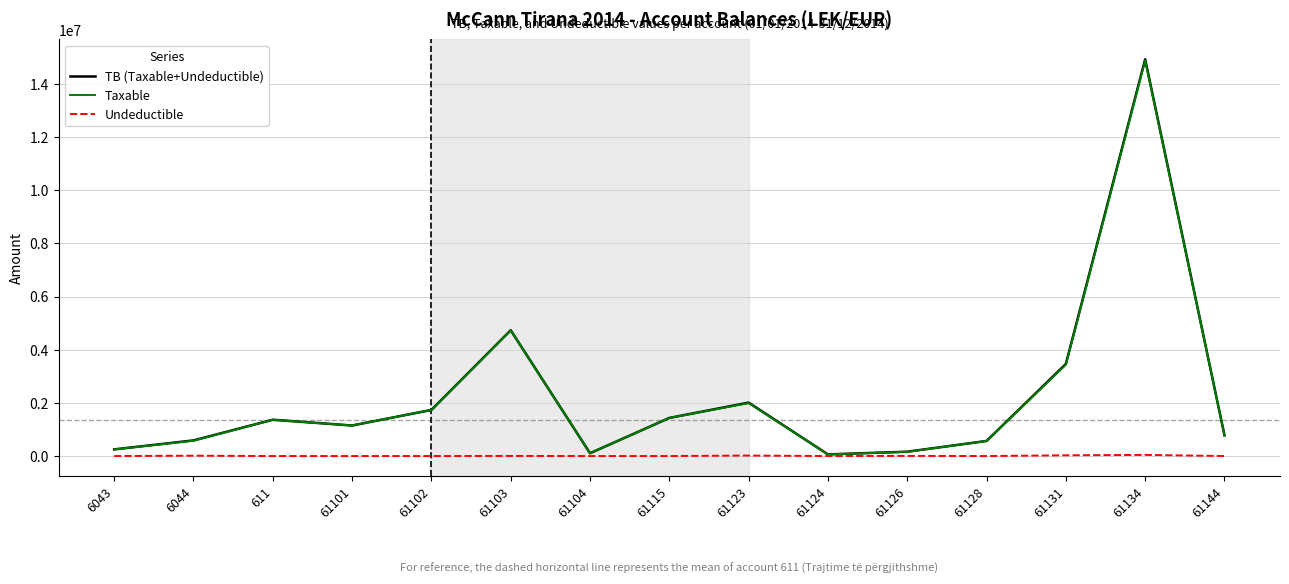

What is the approximate value of Taxable at 61102?

1735151.5